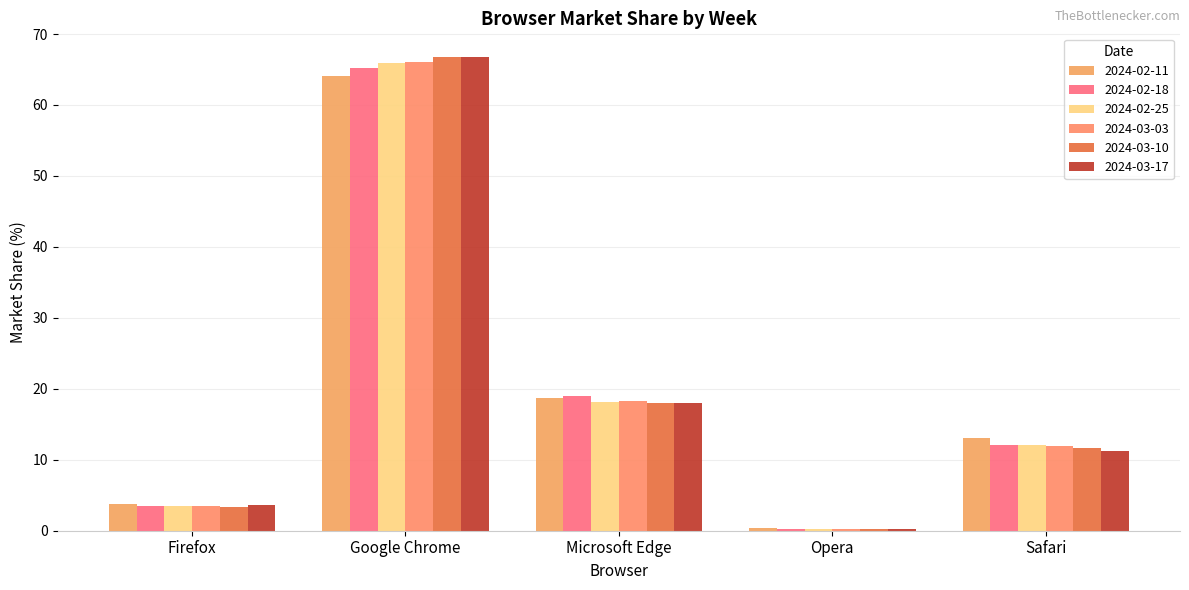

What is the label of the 5th bar from the left?

Safari